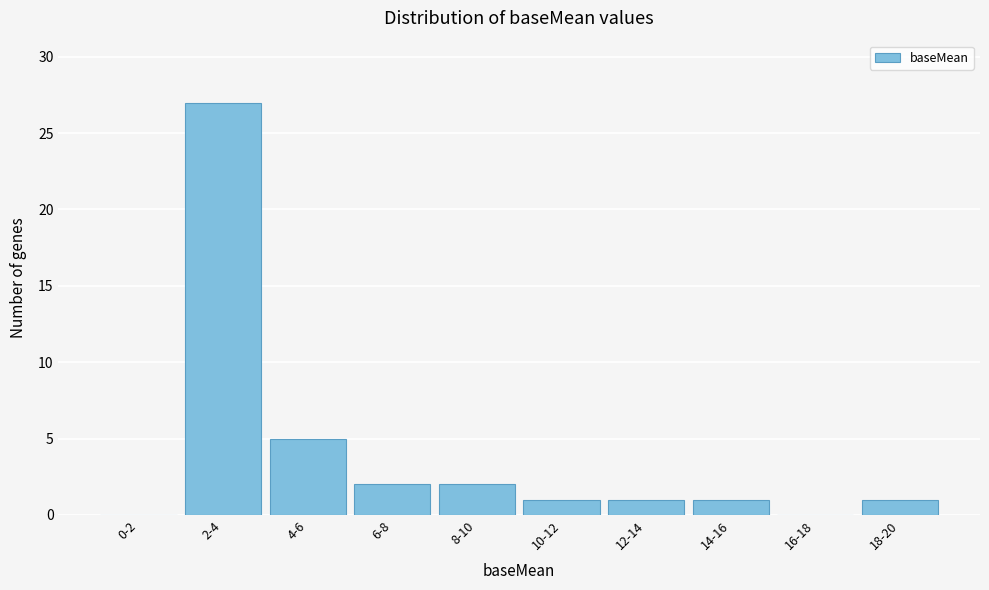

Reading right to left, list all the values displayed in this chart.

18-20=1	16-18=0	14-16=1	12-14=1	10-12=1	8-10=2	6-8=2	4-6=5	2-4=27	0-2=0